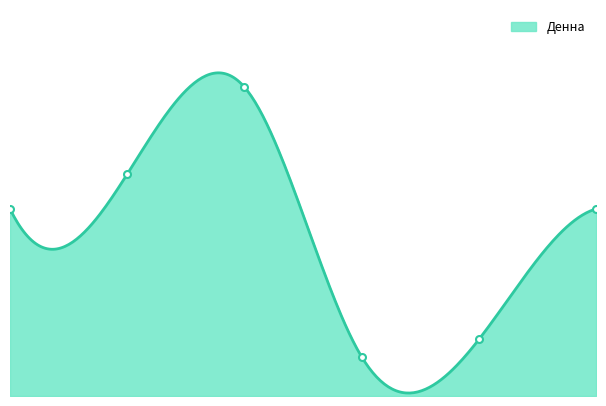

What is the average value?

38